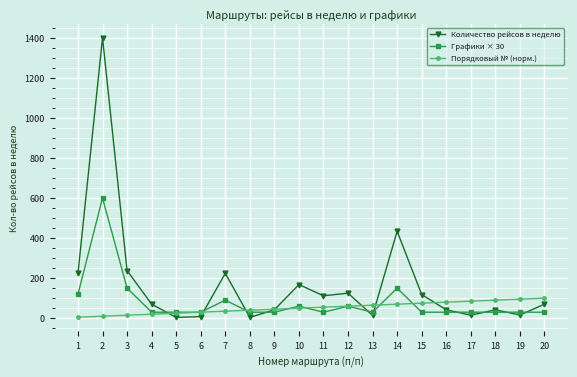

Is the value of Графики × 30 at 8 greater than the value of Количество рейсов в неделю at 11?

No